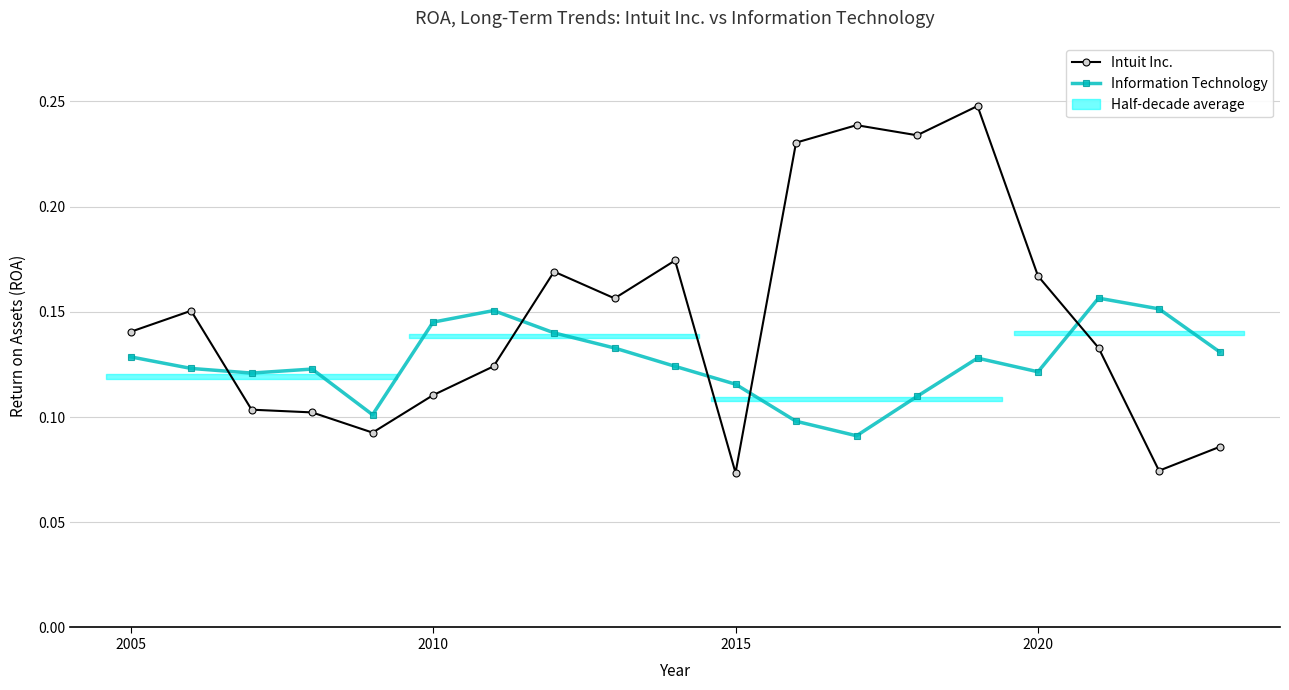

How many times do Intuit Inc. and Information Technology cross each other?

5